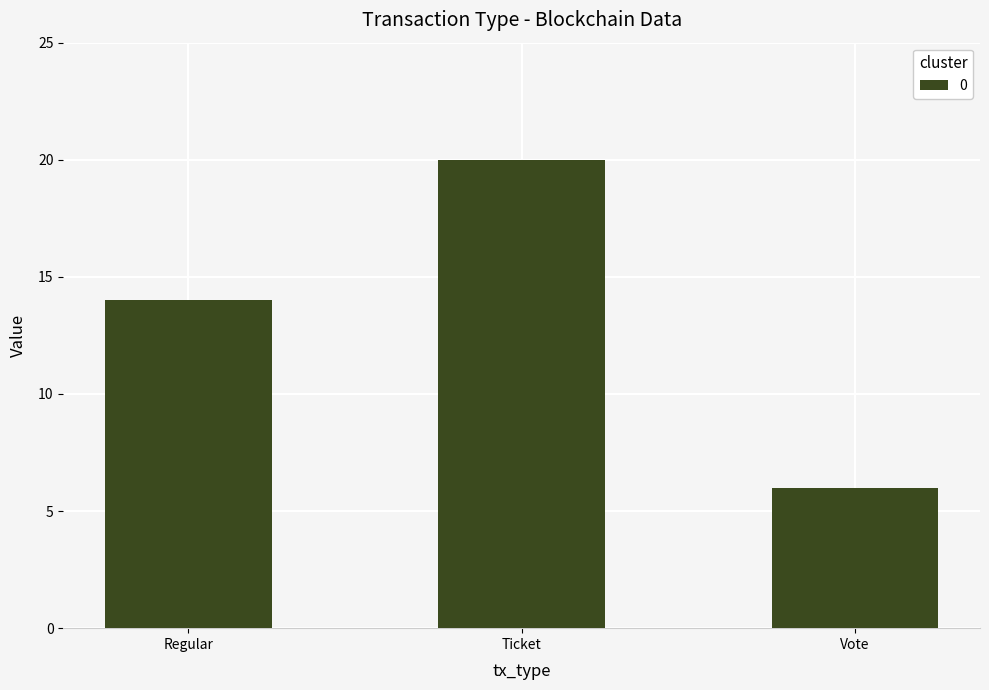

Reading left to right, transcribe all the data shown in this chart.

14	20	6